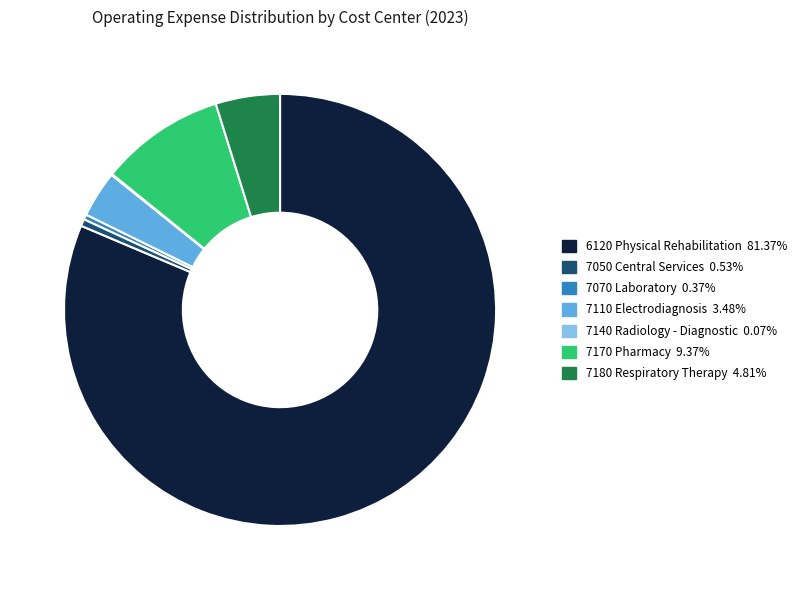

Is there any slice that represents more than half of the pie?

Yes